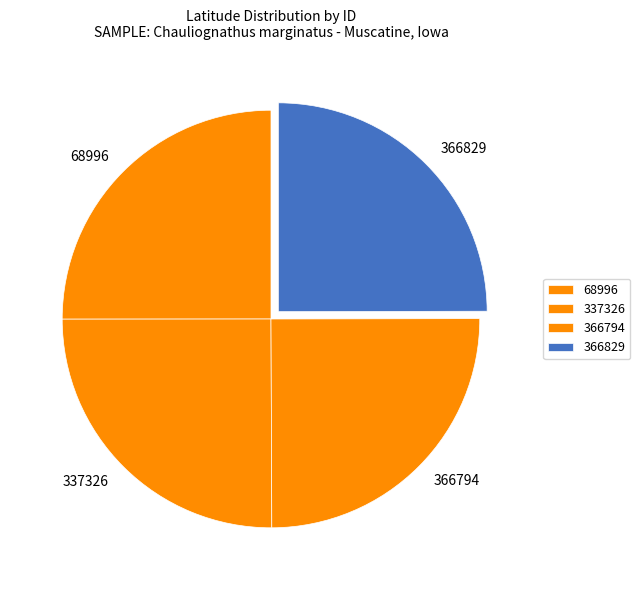

Is there a majority slice in this chart?

No